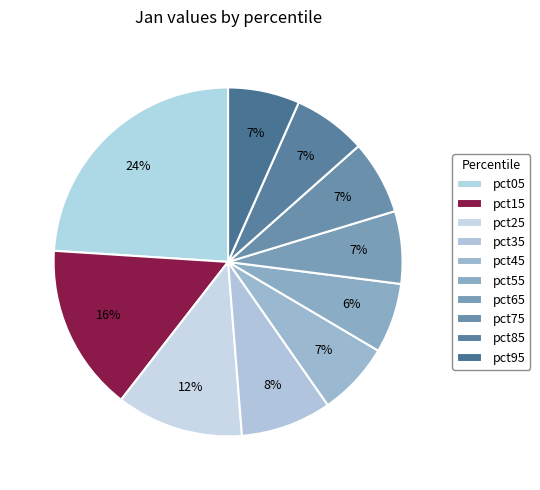

To the nearest percent, what is the difference between the largest and smallest slice percentages?

18%